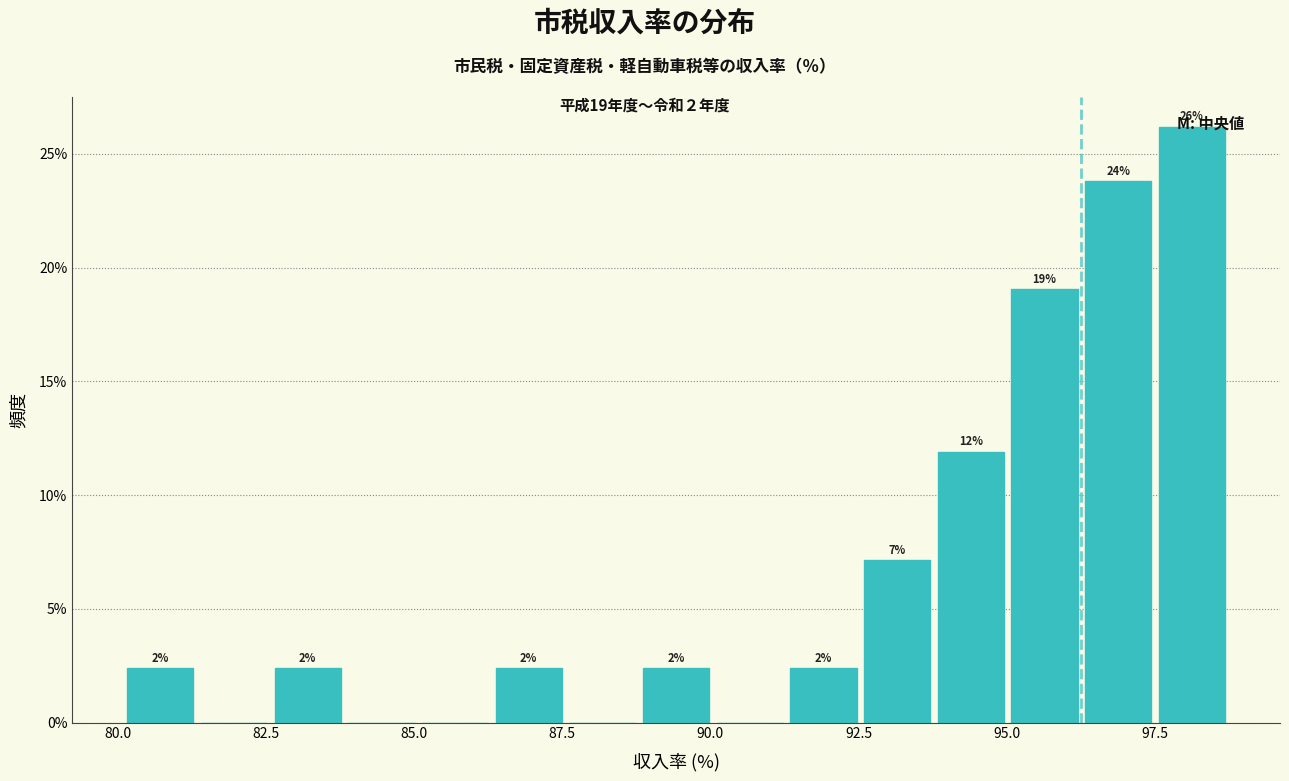

Around what value on the x-axis is the tallest bar? Give the approximate position of its centre, as read against the axis.

98.0